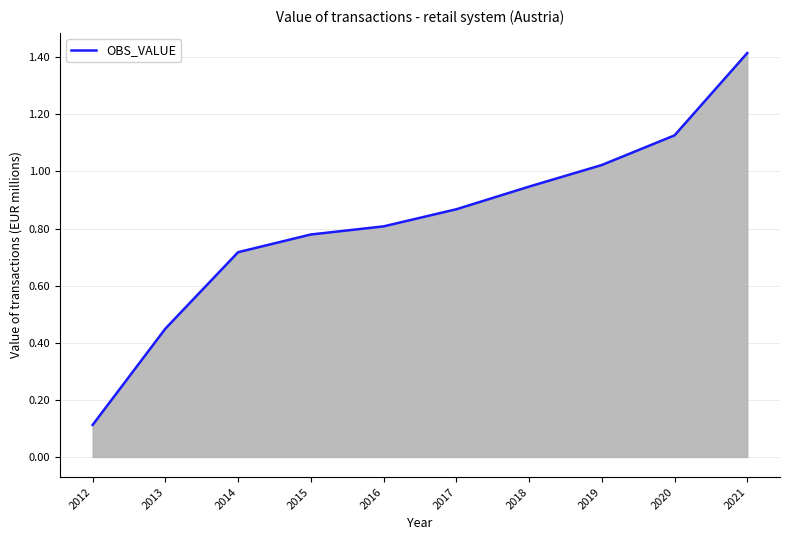

Is it true that the value at 2017 is 0.3?

False